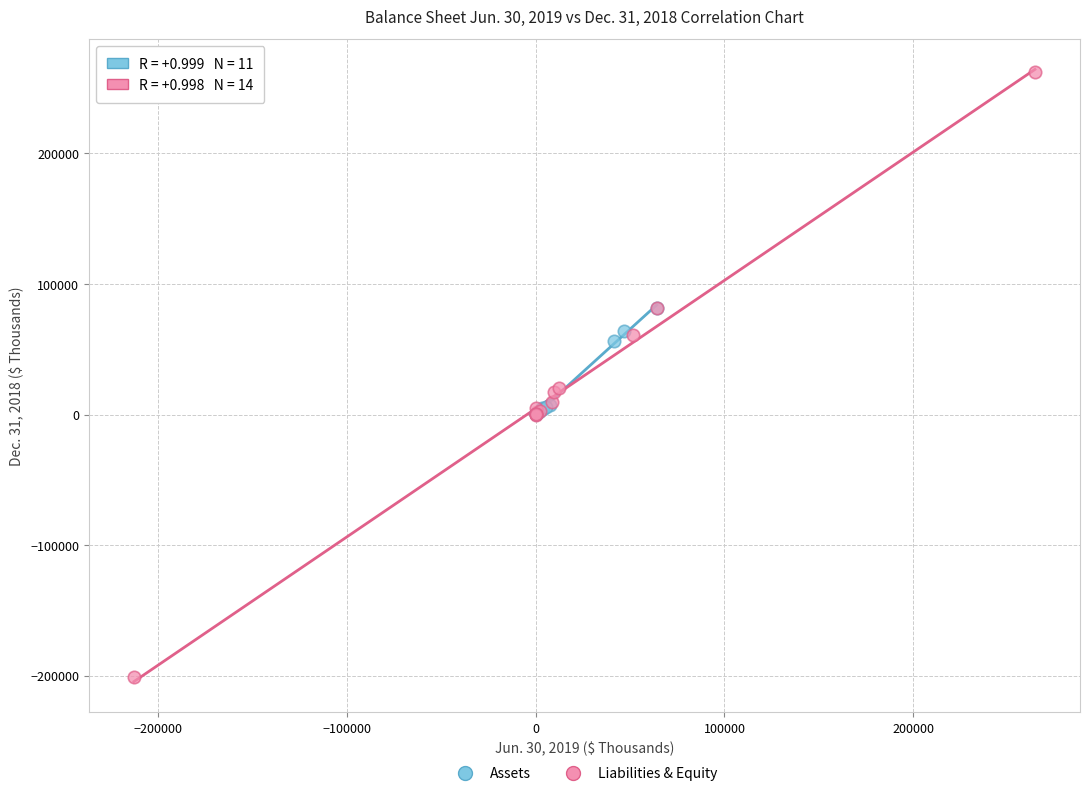

Which series reaches the maximum Y coordinate?

Liabilities & Equity